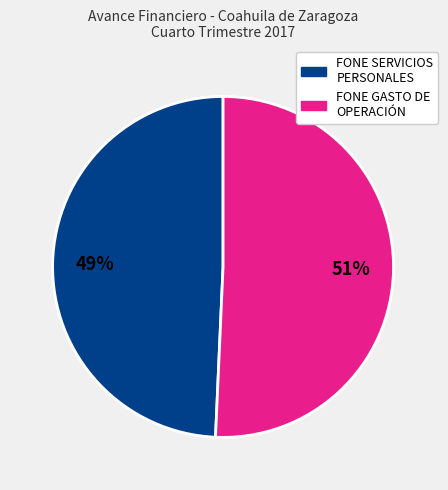

Is there any slice that represents more than half of the pie?

Yes